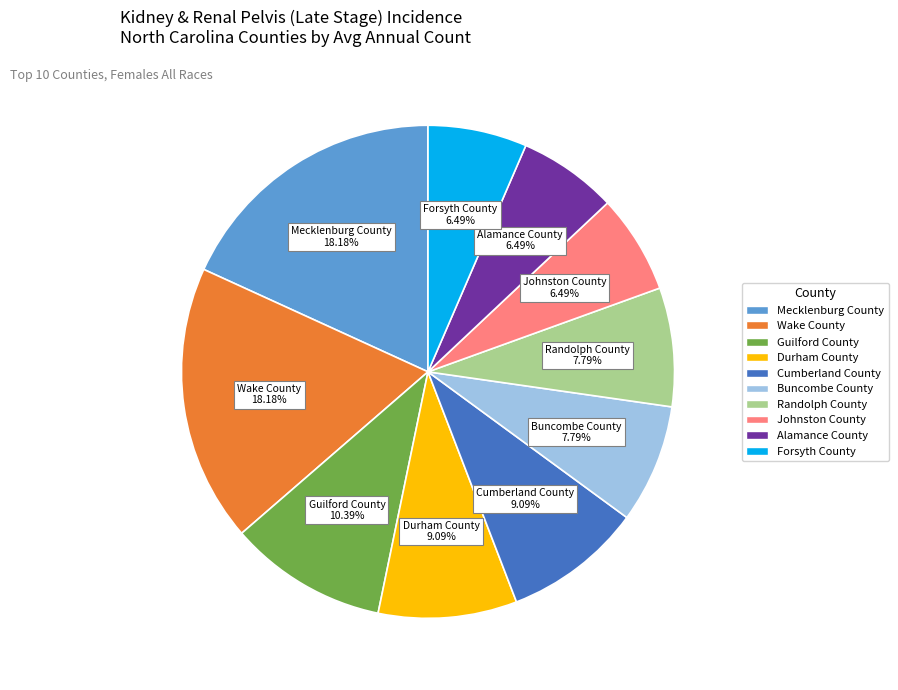

What is the total percentage of Cumberland County and Johnston County?

15.6%